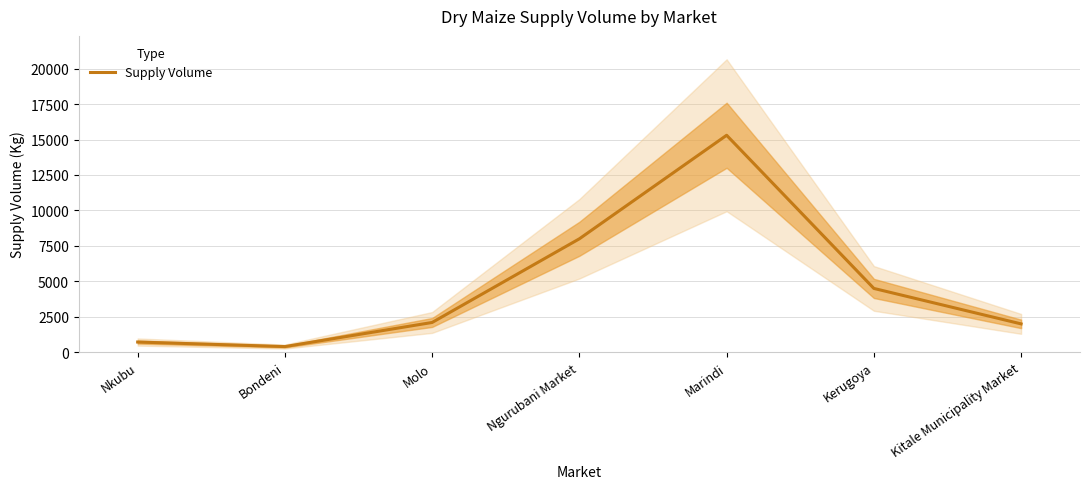

Where is the first local maximum?

Marindi